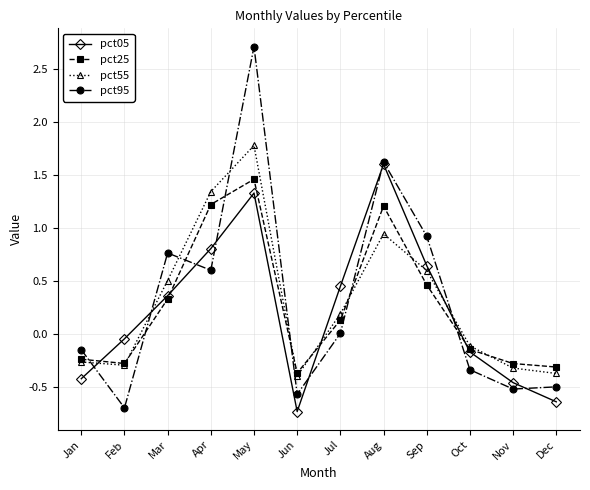

What is the smallest value displayed?

-0.7